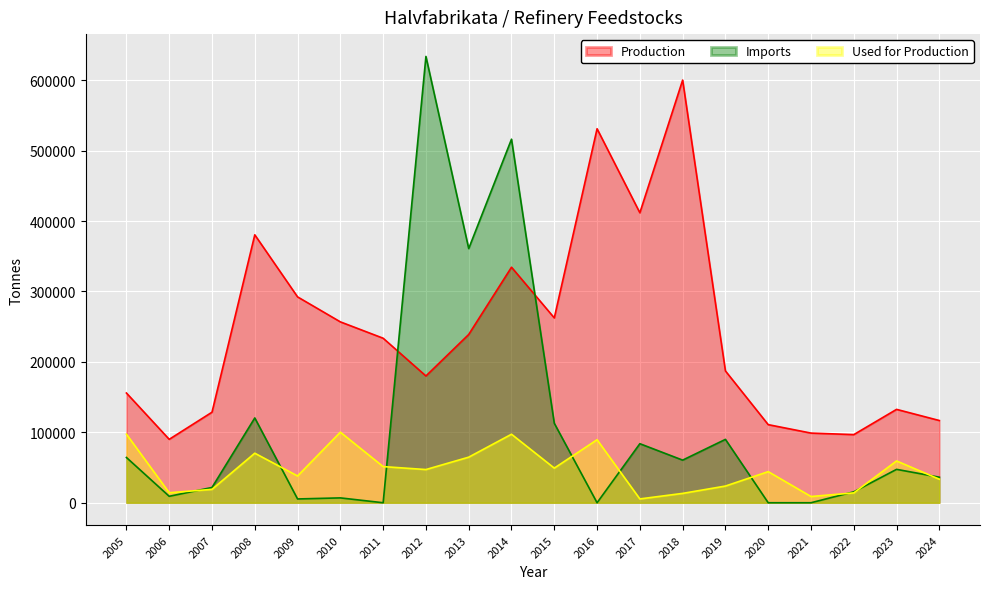

The Imports series shows 8450 at 2009. True or false?

False